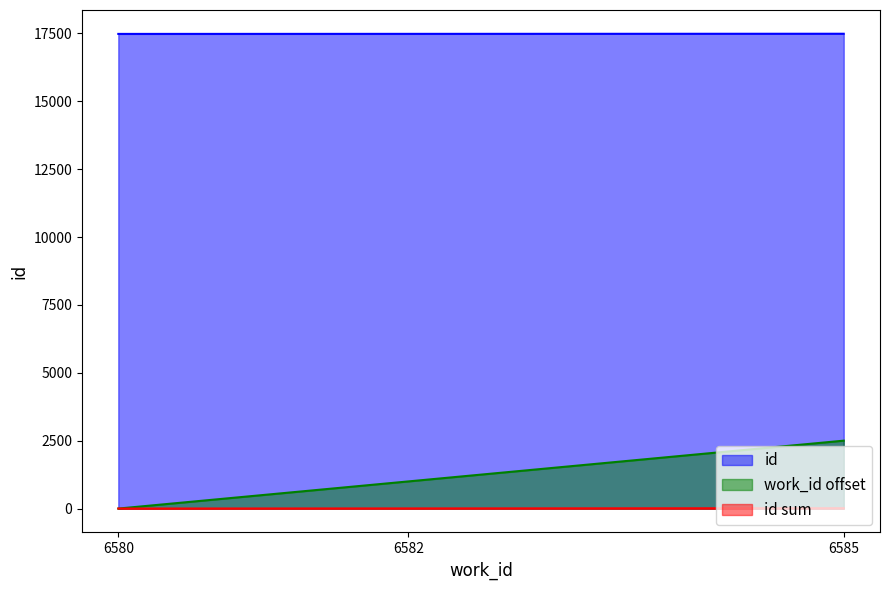

Reading right to left, transcribe all the data shown in this chart.

work_id: 6585=2505	6582=1005	6580=5
id: 6585=17484	6582=17480	6580=17478